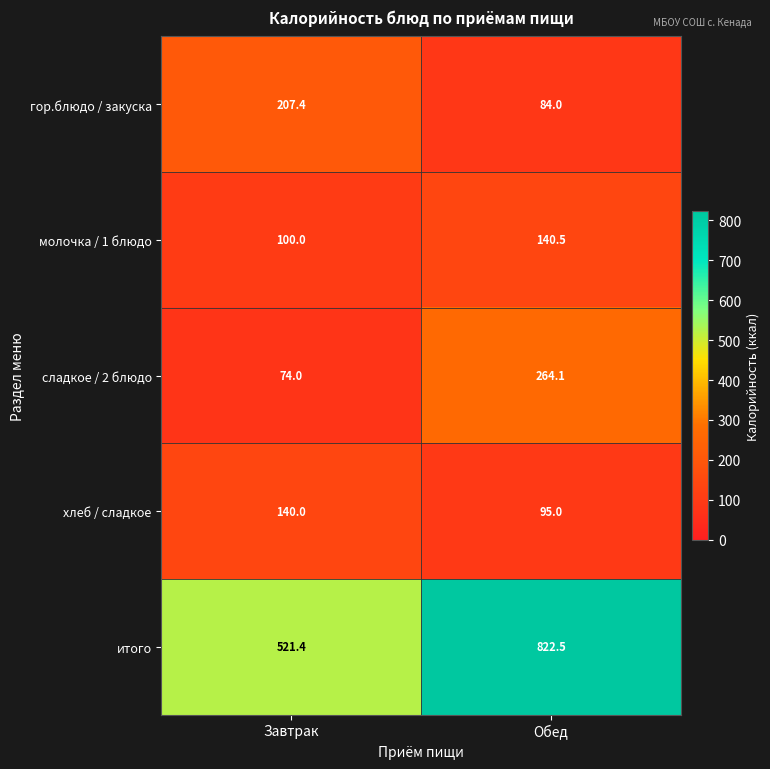

Reading left to right, extract all data points from this chart.

гор.блюдо / закуска: Завтрак=207.4	Обед=84.0
молочка / 1 блюдо: Завтрак=100.0	Обед=140.5
сладкое / 2 блюдо: Завтрак=74.0	Обед=264.1
хлеб / сладкое: Завтрак=140.0	Обед=95.0
итого: Завтрак=521.4	Обед=822.5